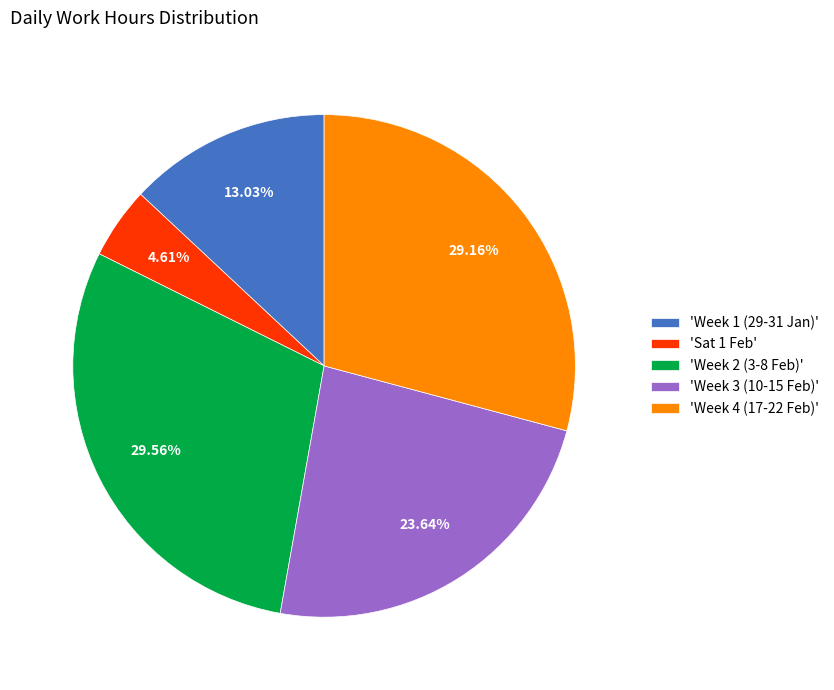

Does 'Sat 1 Feb' represent more than half of the total?

No